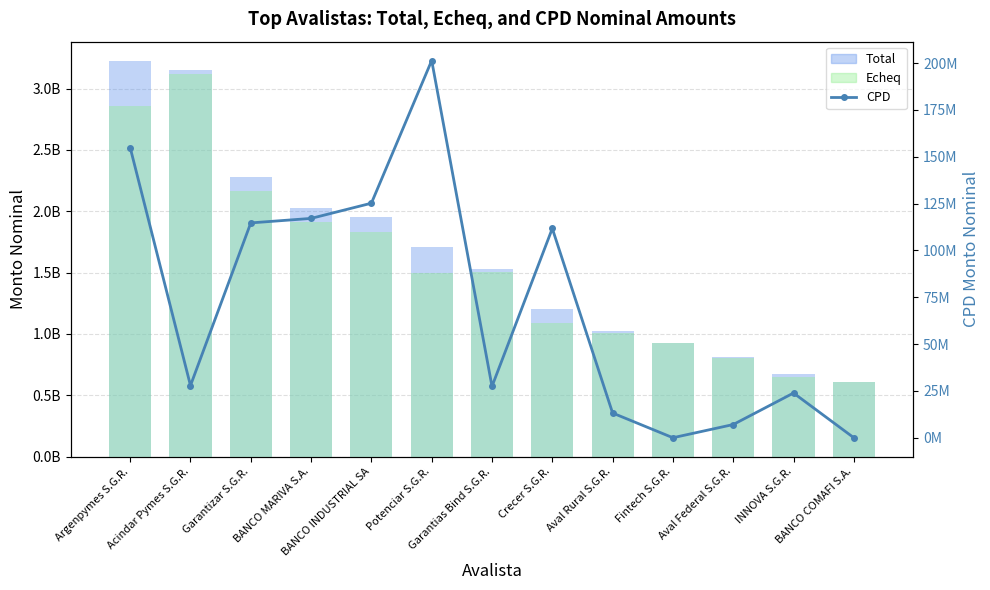

At which category is the sum across all series the highest?

Acindar Pymes S.G.R.